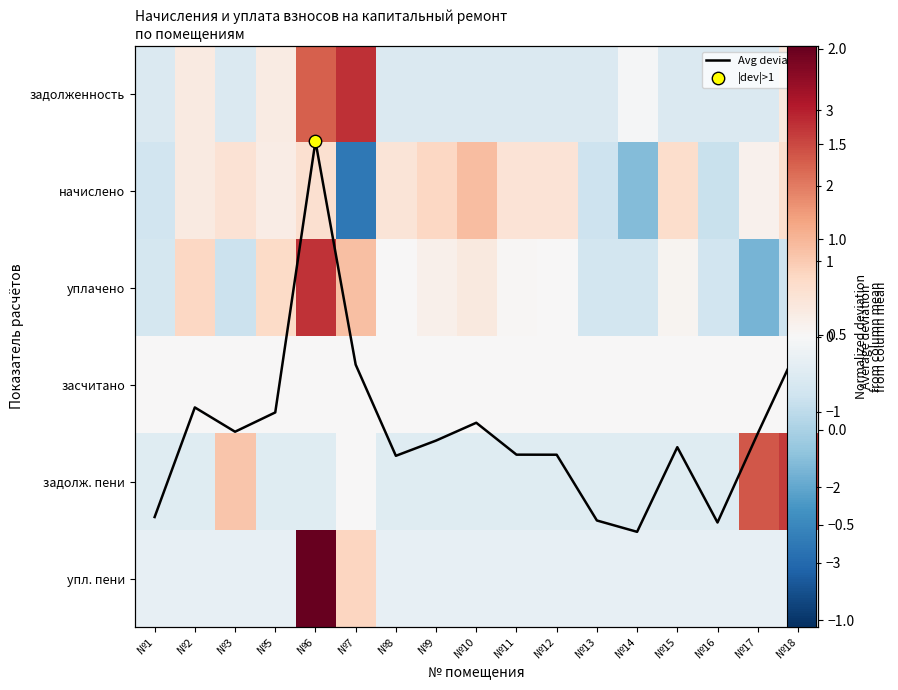

Which series has the largest total across all categories?

начислено